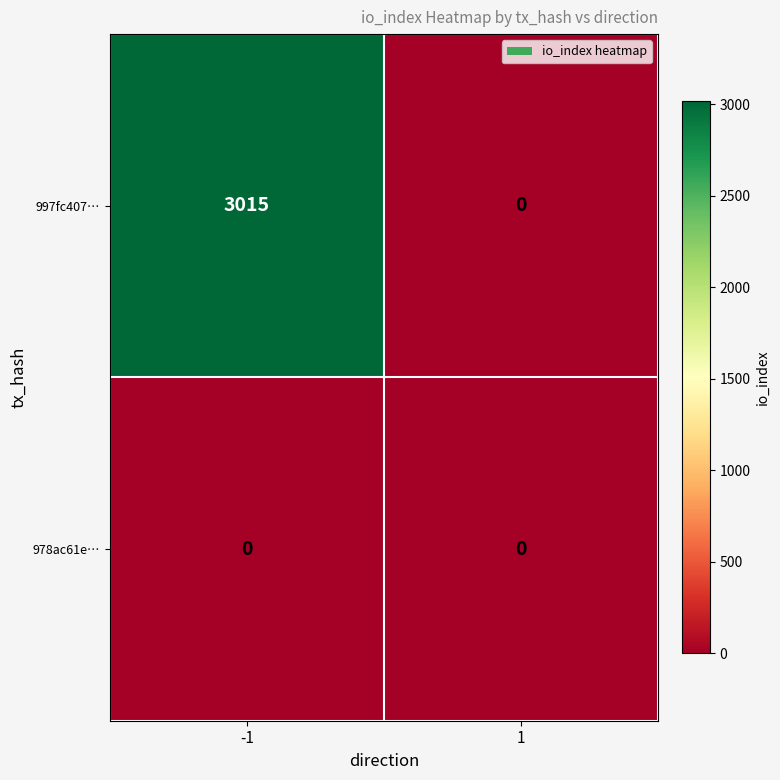

Which series changed the most between -1 and 1?

997fc407…